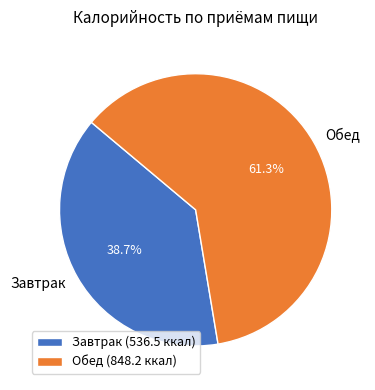

Combined, do Обед and Завтрак account for over 50%?

Yes